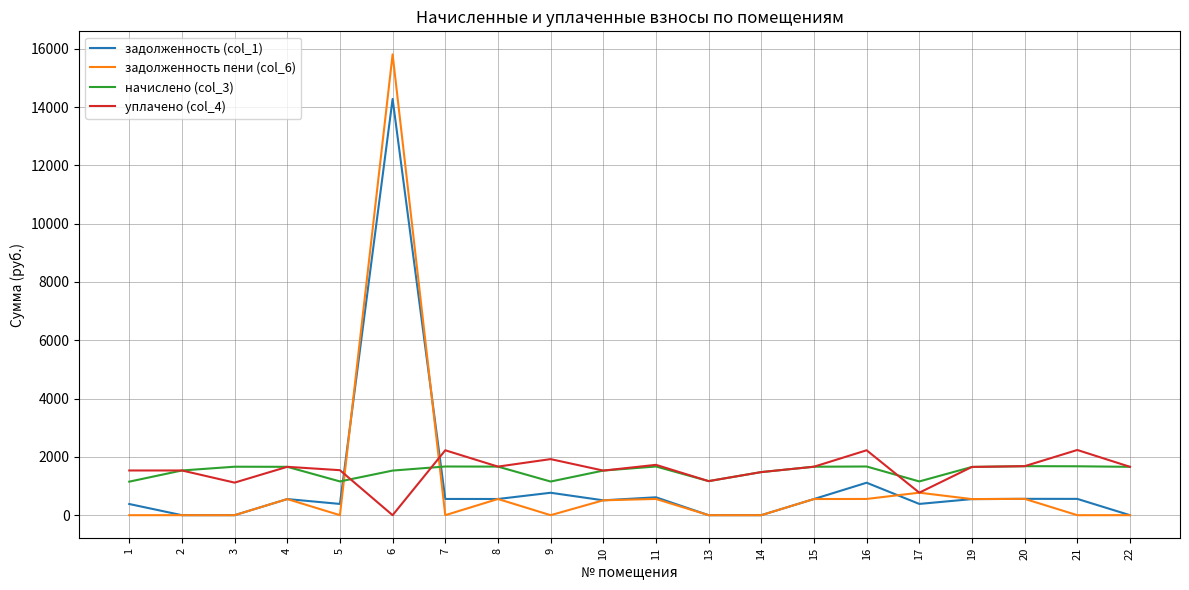

Which series has the widest spread of values?

задолженность пени (col_6)